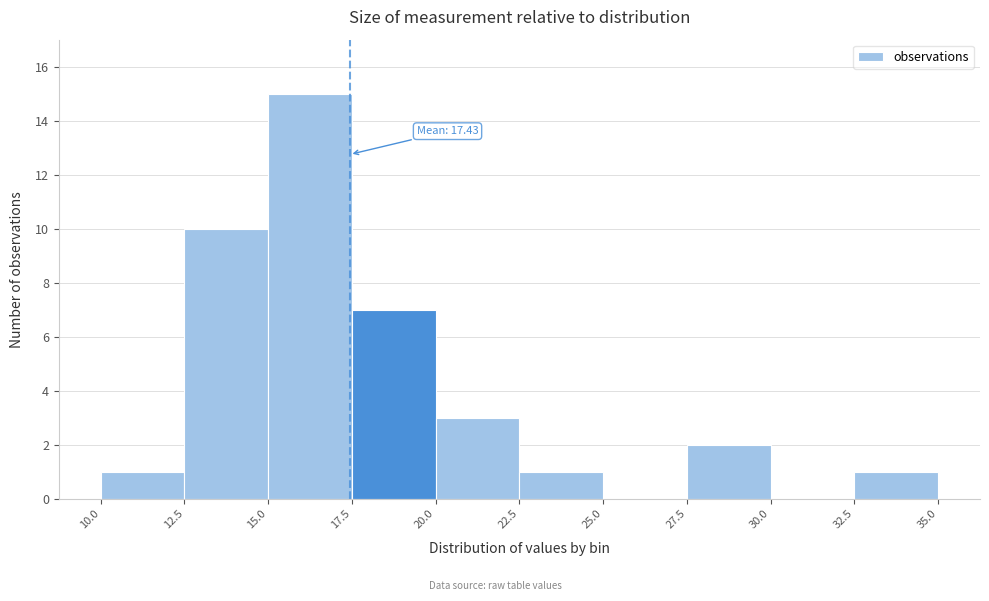

Over which range of the x-axis is the bar tallest?

15.0 to 17.5